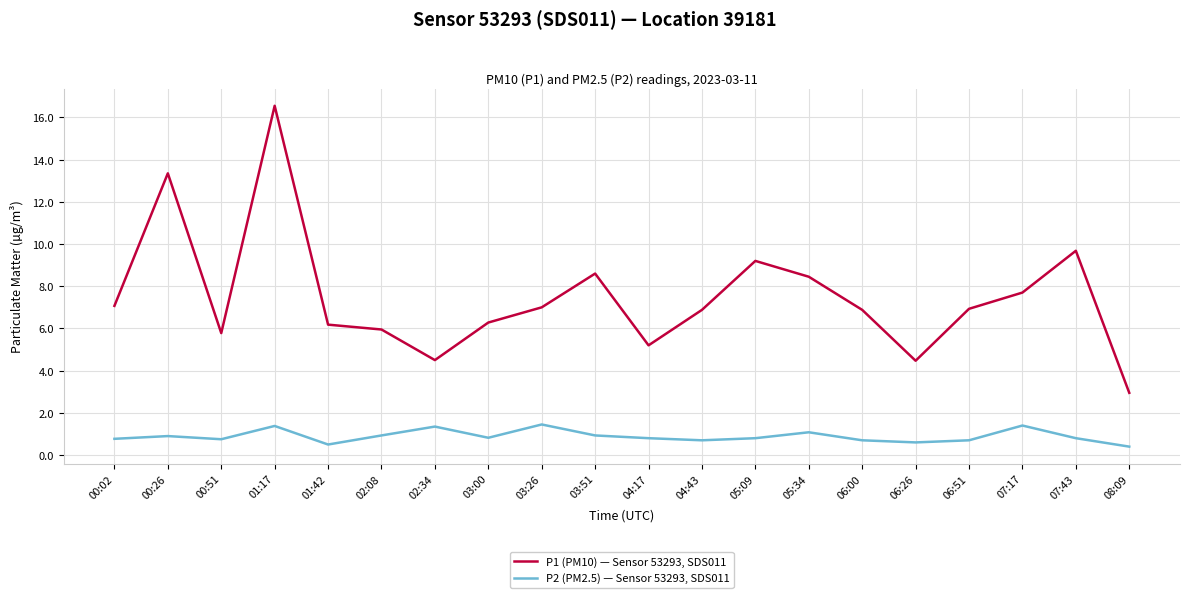

What is the average value of the P1 (PM10) — Sensor 53293, SDS011 series?

7.5